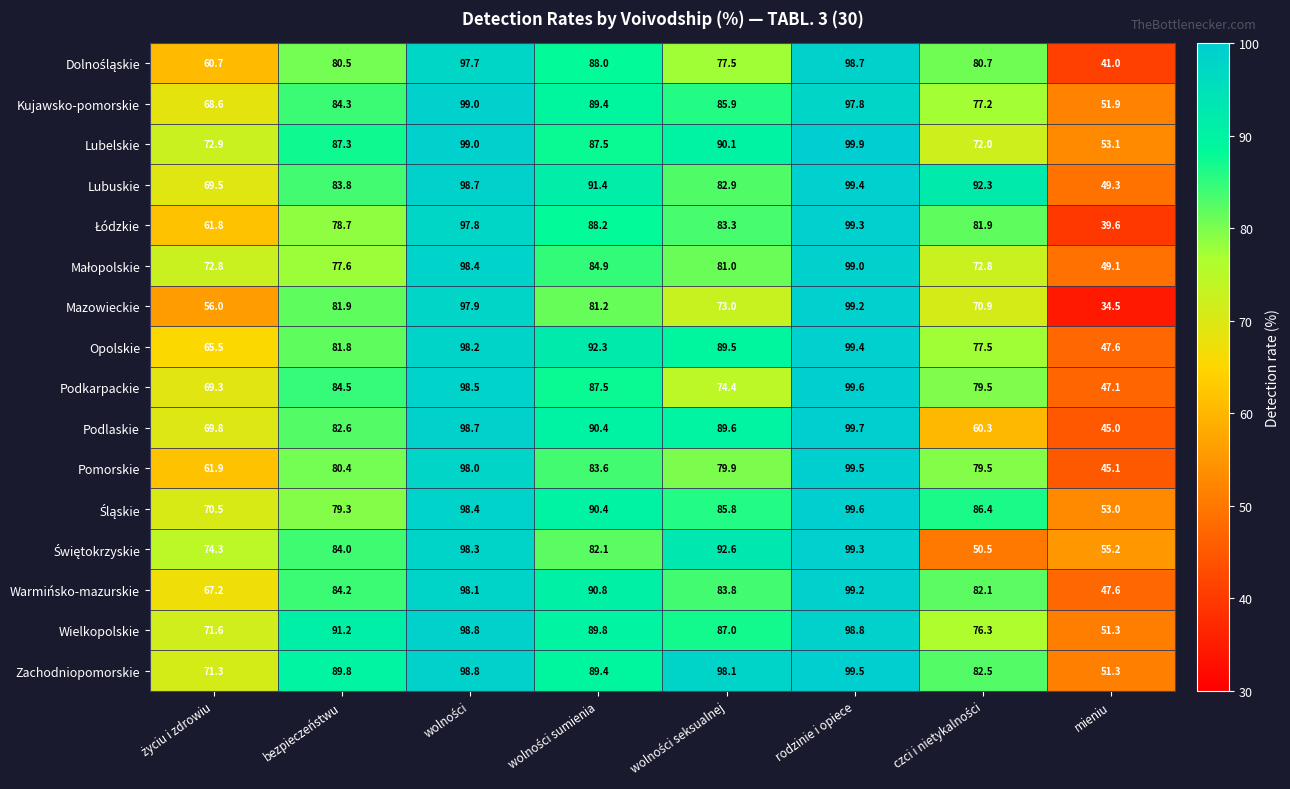

What is the maximum value for Wielkopolskie?

98.8